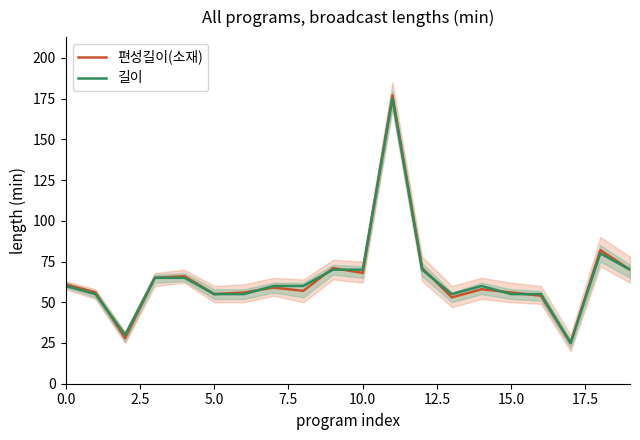

The value of 편성길이(소재) at 5.0 is 55. True or false?

True